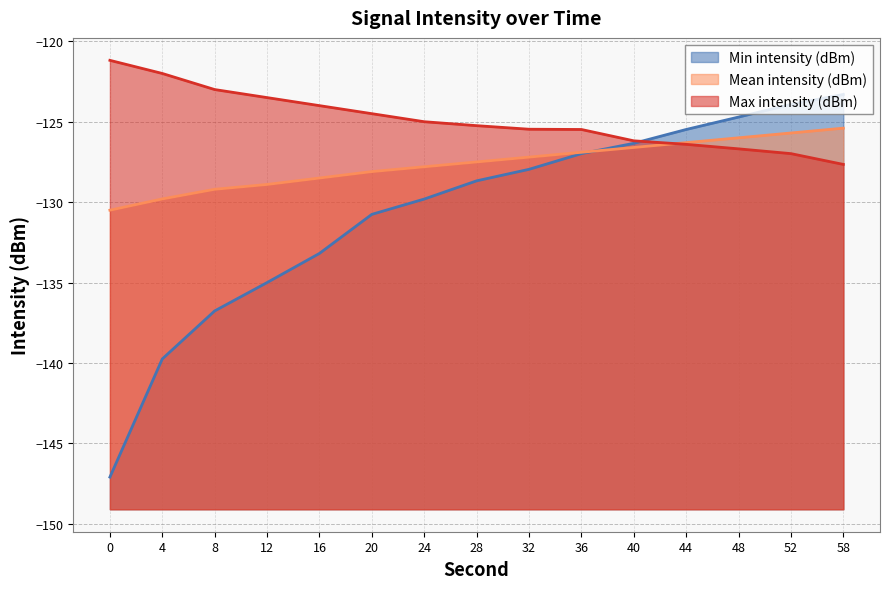

Between 40 and 24, which is larger?

40